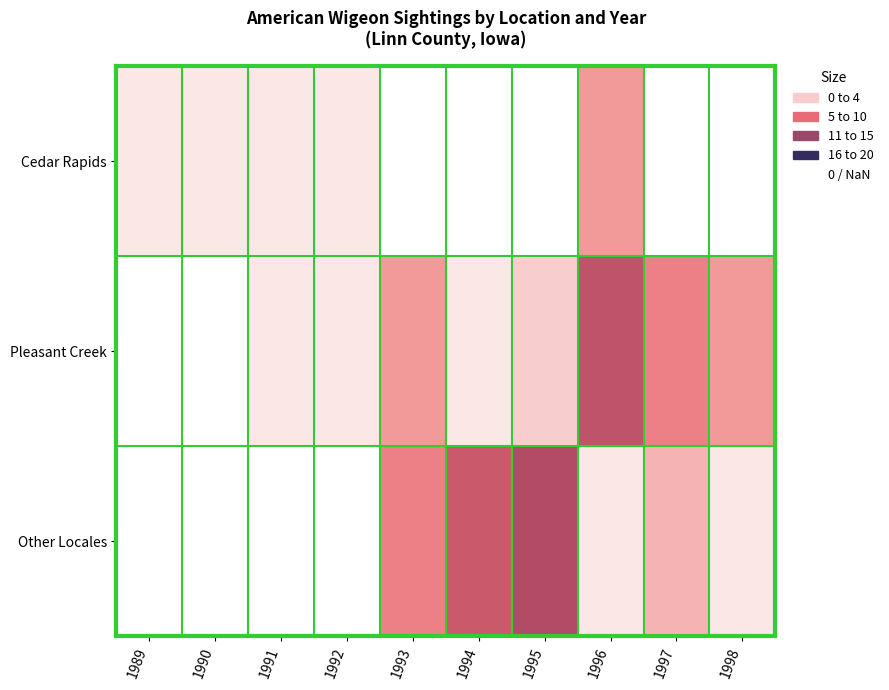

Rank the series by their maximum value, from lowest to highest.

Cedar Rapids, Pleasant Creek, Other Locales